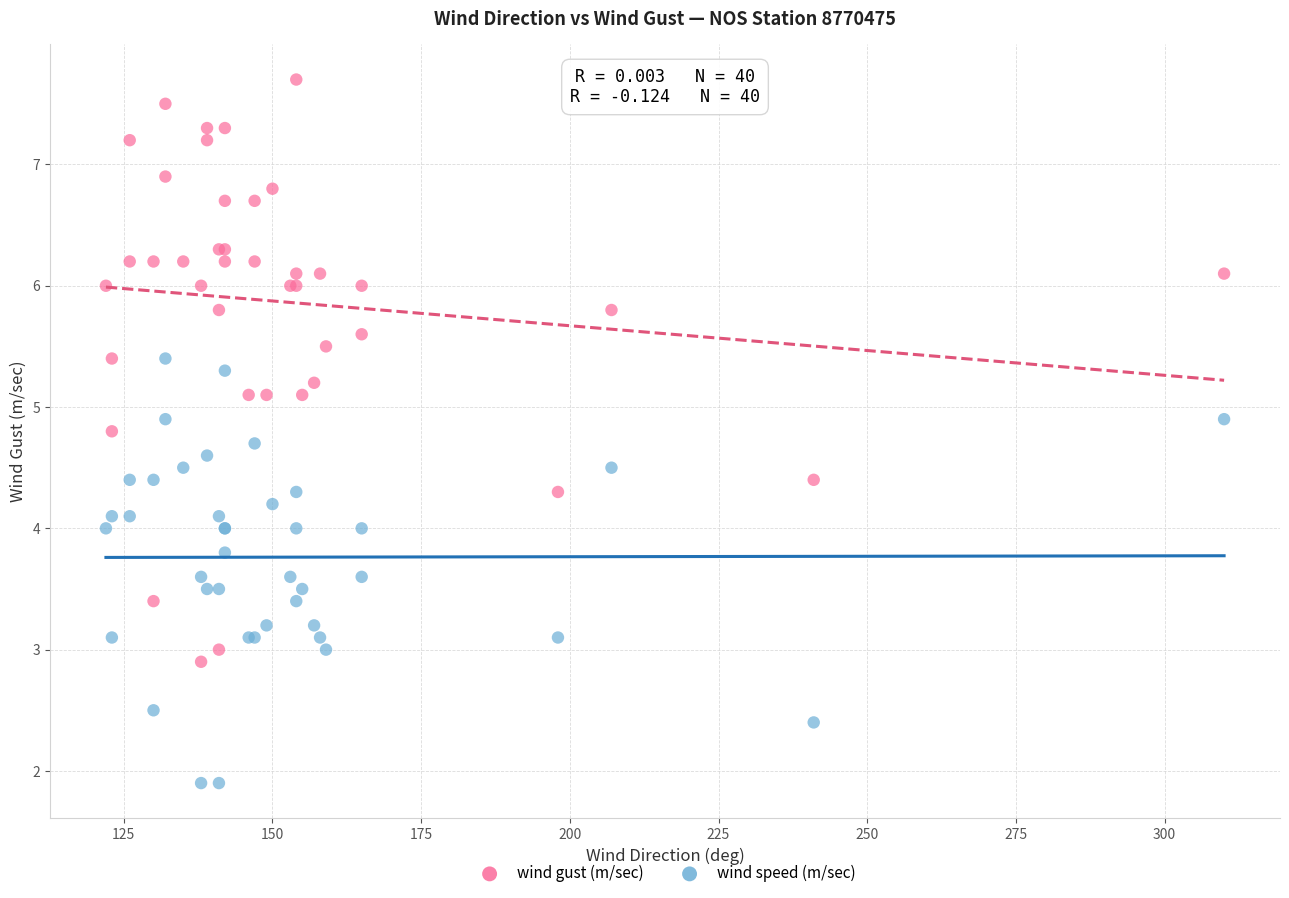

Which series reaches the maximum Y coordinate?

wind gust (m/sec)